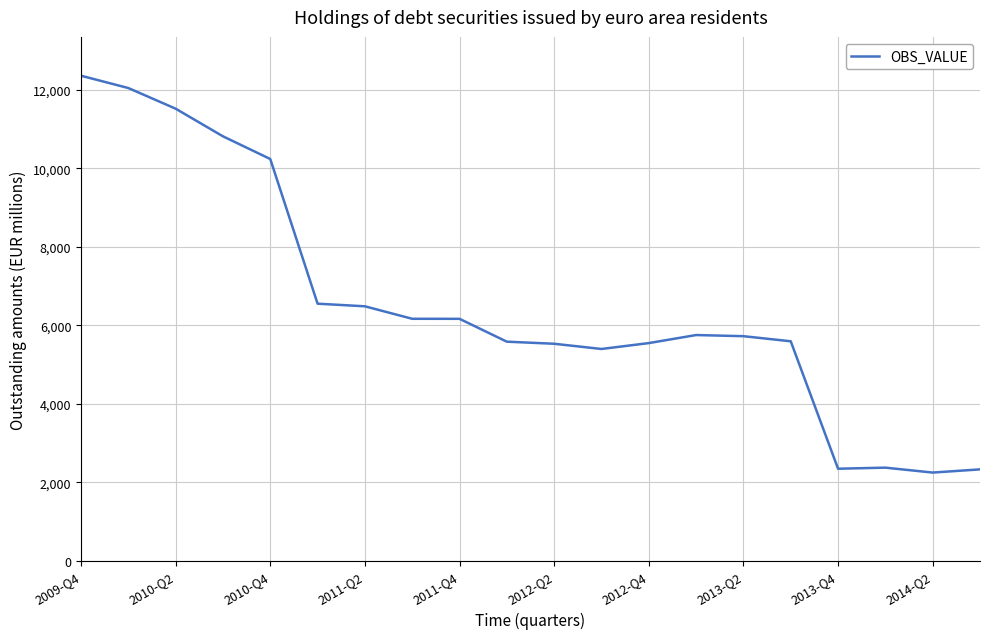

What is the greatest value displayed?

12360